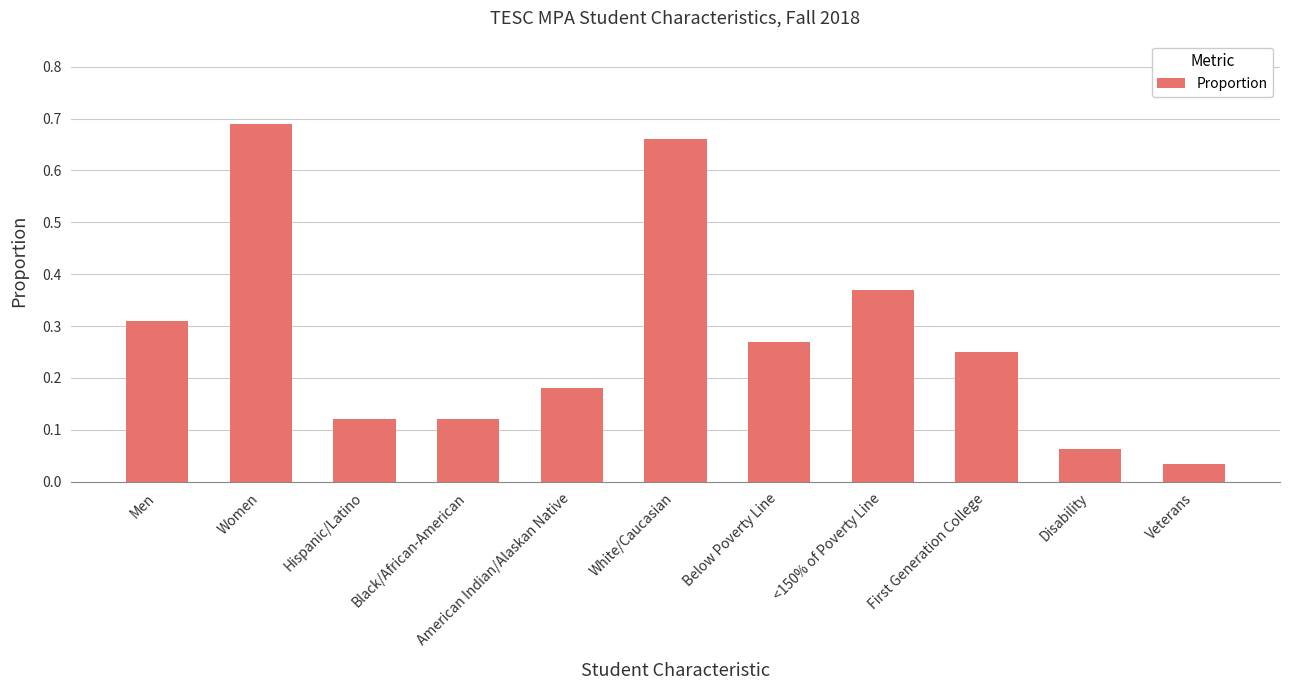

Does the chart contain stacked bars?

No